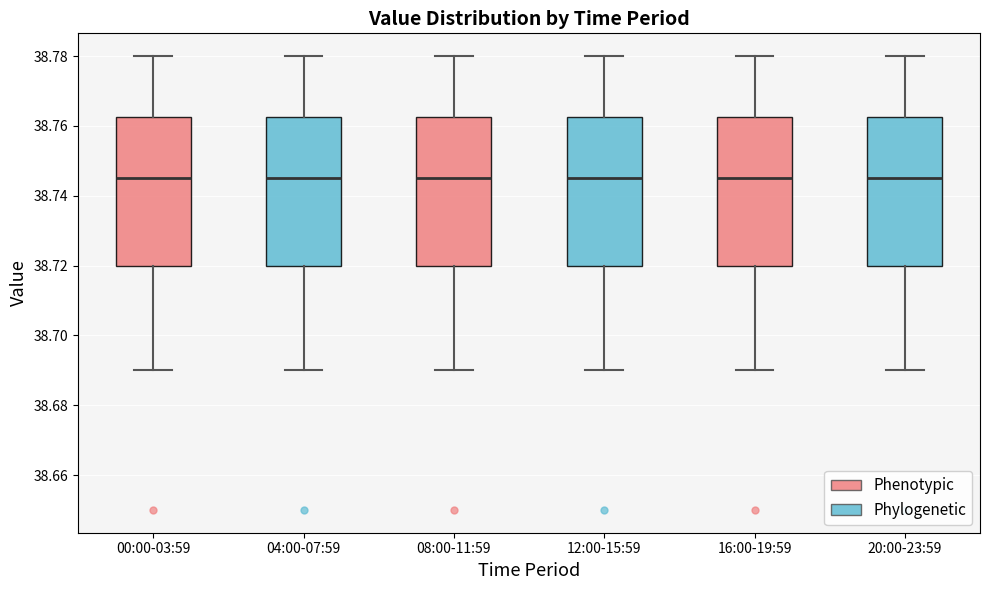

Where is the upper edge of the box for 16:00-19:59 on the y-axis? The values are not printed on the chart, so give them approximately, as read against the axis.

38.762